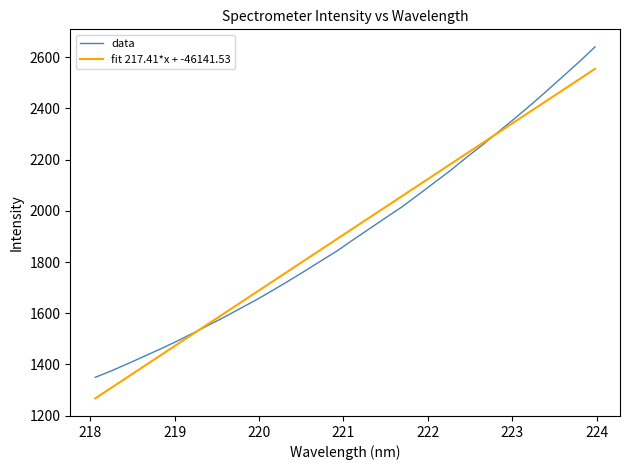

Rank the series by their maximum value, from highest to lowest.

data, fit 217.41*x + -46141.53